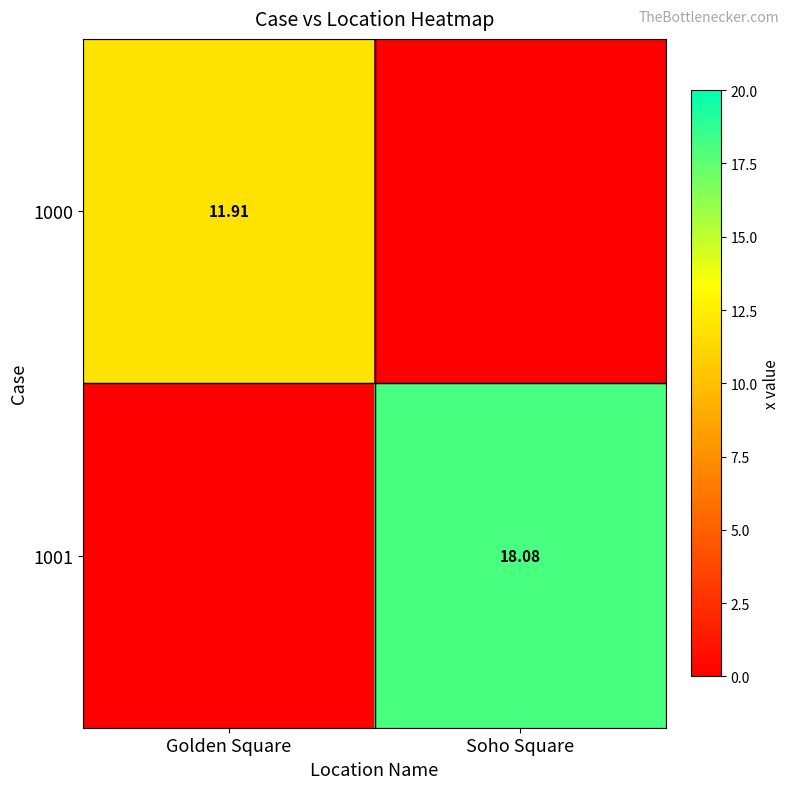

Is the value of 1000 at Golden Square greater than the value of 1001 at Soho Square?

No